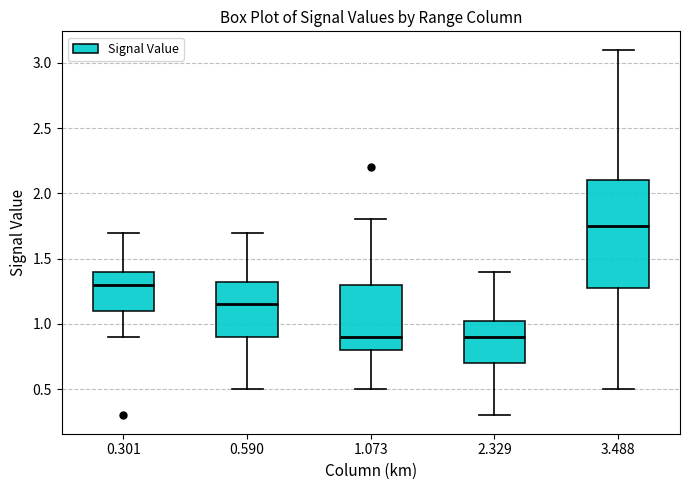

Reading left to right, read every box against the y-axis: the position of its median line, the range the box covers, and the ends of its whiskers. The values are not printed on the chart, so give them approximately, as read against the axis.

0.301: median 1.30, box 1.10 to 1.40, whiskers 0.90 to 1.70
0.590: median 1.15, box 0.90 to 1.35, whiskers 0.50 to 1.70
1.073: median 0.90, box 0.80 to 1.30, whiskers 0.50 to 1.80
2.329: median 0.90, box 0.70 to 1.05, whiskers 0.30 to 1.40
3.488: median 1.75, box 1.30 to 2.10, whiskers 0.50 to 3.10